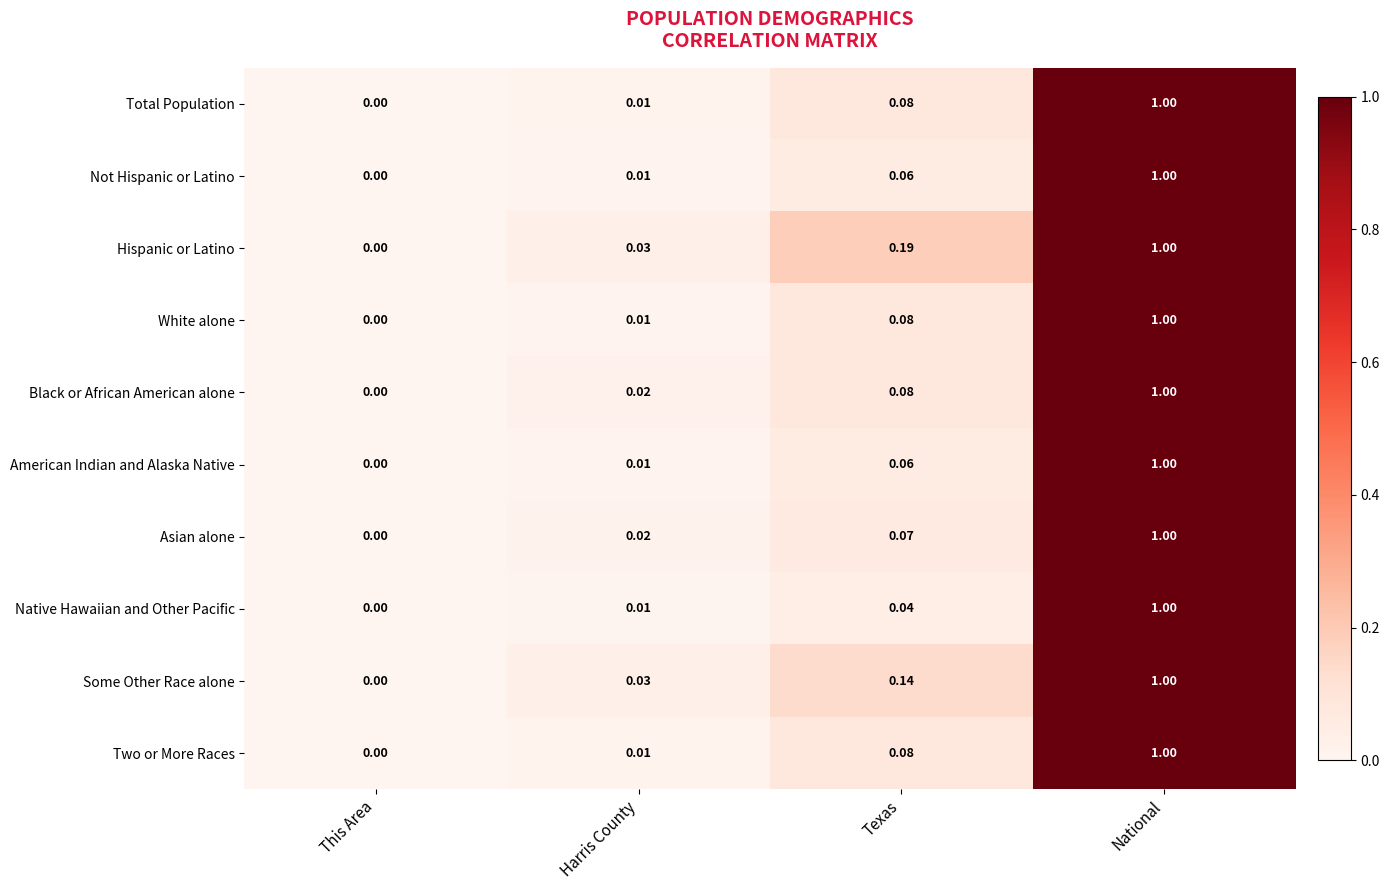

How many categories are shown in the chart?

4